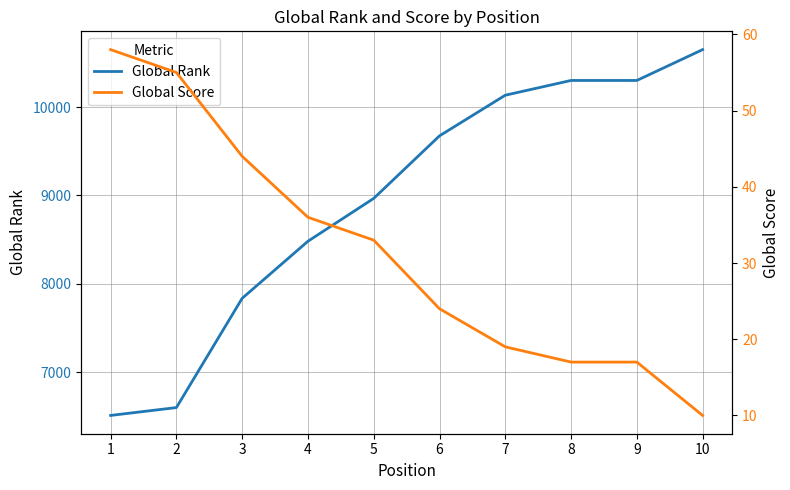

The Global Rank series shows 8966 at 5. True or false?

True